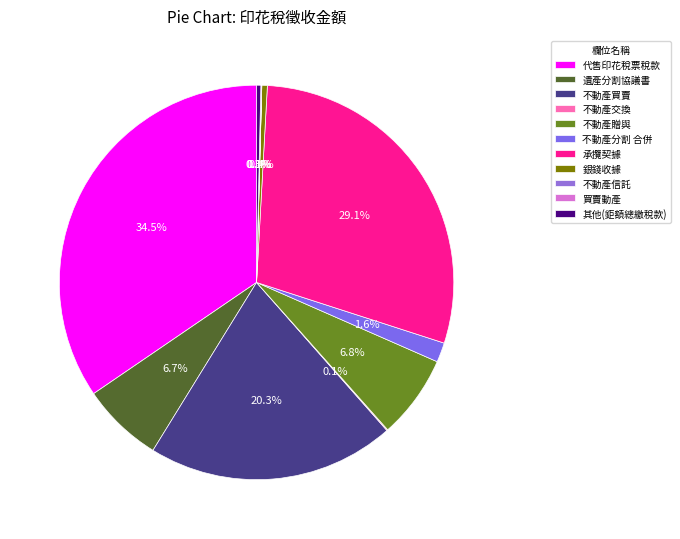

Approximately how many times larger is the value at 不動產交換 compared to 銀錢收據?

0.2